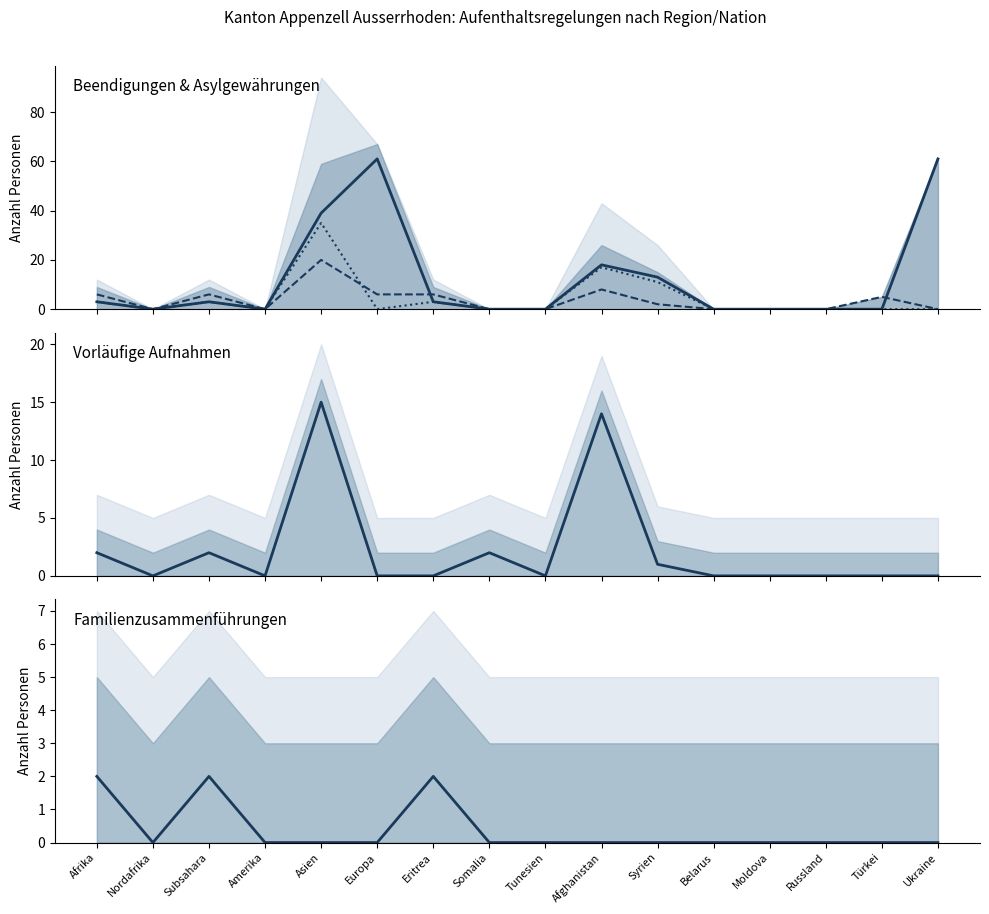

Is it true that Familienzusammenführungen equals 0 at Asien?

True